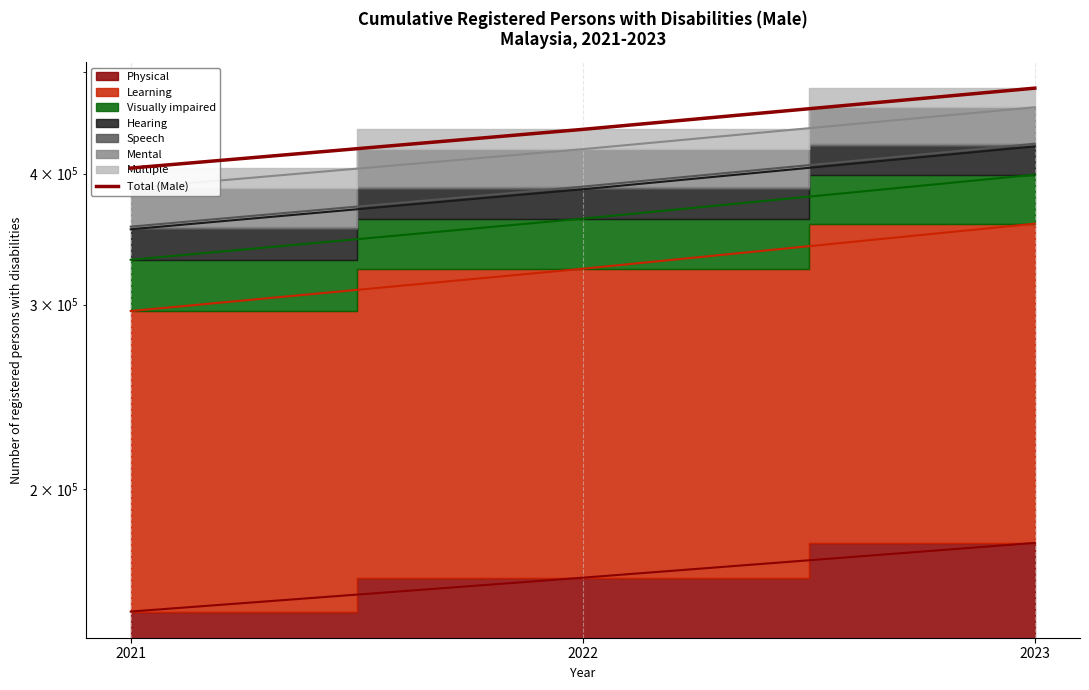

Reading left to right, list all the values displayed in this chart.

2021=405019	2022=441025	2023=482874